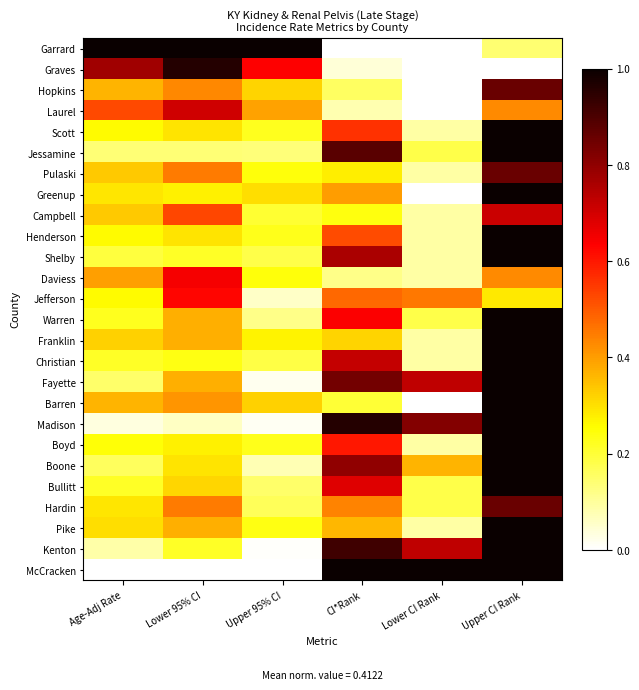

Reading right to left, transcribe all the data shown in this chart.

Garrard: Upper CI Rank=0.1	Lower CI Rank=0.0	CI*Rank=0.0	Upper 95% CI=1.0	Lower 95% CI=1.0	Age-Adj Rate=1.0
Graves: Upper CI Rank=0.0	Lower CI Rank=0.0	CI*Rank=0.0	Upper 95% CI=0.6	Lower 95% CI=1.0	Age-Adj Rate=0.8
Hopkins: Upper CI Rank=0.9	Lower CI Rank=0.0	CI*Rank=0.2	Upper 95% CI=0.3	Lower 95% CI=0.4	Age-Adj Rate=0.4
Laurel: Upper CI Rank=0.4	Lower CI Rank=0.0	CI*Rank=0.1	Upper 95% CI=0.4	Lower 95% CI=0.7	Age-Adj Rate=0.5
Scott: Upper CI Rank=1.0	Lower CI Rank=0.1	CI*Rank=0.6	Upper 95% CI=0.2	Lower 95% CI=0.3	Age-Adj Rate=0.3
Jessamine: Upper CI Rank=1.0	Lower CI Rank=0.2	CI*Rank=0.9	Upper 95% CI=0.1	Lower 95% CI=0.1	Age-Adj Rate=0.1
Pulaski: Upper CI Rank=0.9	Lower CI Rank=0.1	CI*Rank=0.3	Upper 95% CI=0.2	Lower 95% CI=0.5	Age-Adj Rate=0.3
Greenup: Upper CI Rank=1.0	Lower CI Rank=0.0	CI*Rank=0.4	Upper 95% CI=0.3	Lower 95% CI=0.3	Age-Adj Rate=0.3
Campbell: Upper CI Rank=0.7	Lower CI Rank=0.1	CI*Rank=0.2	Upper 95% CI=0.2	Lower 95% CI=0.5	Age-Adj Rate=0.3
Henderson: Upper CI Rank=1.0	Lower CI Rank=0.1	CI*Rank=0.5	Upper 95% CI=0.2	Lower 95% CI=0.3	Age-Adj Rate=0.3
Shelby: Upper CI Rank=1.0	Lower CI Rank=0.1	CI*Rank=0.8	Upper 95% CI=0.2	Lower 95% CI=0.2	Age-Adj Rate=0.2
Daviess: Upper CI Rank=0.4	Lower CI Rank=0.1	CI*Rank=0.1	Upper 95% CI=0.2	Lower 95% CI=0.6	Age-Adj Rate=0.4
Jefferson: Upper CI Rank=0.3	Lower CI Rank=0.5	CI*Rank=0.5	Upper 95% CI=0.1	Lower 95% CI=0.6	Age-Adj Rate=0.3
Warren: Upper CI Rank=1.0	Lower CI Rank=0.2	CI*Rank=0.6	Upper 95% CI=0.1	Lower 95% CI=0.4	Age-Adj Rate=0.2
Franklin: Upper CI Rank=1.0	Lower CI Rank=0.1	CI*Rank=0.3	Upper 95% CI=0.3	Lower 95% CI=0.4	Age-Adj Rate=0.3
Christian: Upper CI Rank=1.0	Lower CI Rank=0.1	CI*Rank=0.7	Upper 95% CI=0.2	Lower 95% CI=0.2	Age-Adj Rate=0.2
Fayette: Upper CI Rank=1.0	Lower CI Rank=0.7	CI*Rank=0.8	Upper 95% CI=0.0	Lower 95% CI=0.4	Age-Adj Rate=0.2
Barren: Upper CI Rank=1.0	Lower CI Rank=0.0	CI*Rank=0.2	Upper 95% CI=0.3	Lower 95% CI=0.4	Age-Adj Rate=0.4
Madison: Upper CI Rank=1.0	Lower CI Rank=0.8	CI*Rank=1.0	Upper 95% CI=0.0	Lower 95% CI=0.1	Age-Adj Rate=0.0
Boyd: Upper CI Rank=1.0	Lower CI Rank=0.1	CI*Rank=0.6	Upper 95% CI=0.2	Lower 95% CI=0.3	Age-Adj Rate=0.2
Boone: Upper CI Rank=1.0	Lower CI Rank=0.4	CI*Rank=0.8	Upper 95% CI=0.1	Lower 95% CI=0.3	Age-Adj Rate=0.2
Bullitt: Upper CI Rank=1.0	Lower CI Rank=0.2	CI*Rank=0.7	Upper 95% CI=0.1	Lower 95% CI=0.3	Age-Adj Rate=0.2
Hardin: Upper CI Rank=0.9	Lower CI Rank=0.2	CI*Rank=0.4	Upper 95% CI=0.2	Lower 95% CI=0.5	Age-Adj Rate=0.3
Pike: Upper CI Rank=1.0	Lower CI Rank=0.1	CI*Rank=0.4	Upper 95% CI=0.2	Lower 95% CI=0.4	Age-Adj Rate=0.3
Kenton: Upper CI Rank=1.0	Lower CI Rank=0.7	CI*Rank=0.9	Upper 95% CI=0.0	Lower 95% CI=0.2	Age-Adj Rate=0.1
McCracken: Upper CI Rank=1.0	Lower CI Rank=1.0	CI*Rank=1.0	Upper 95% CI=0.0	Lower 95% CI=0.0	Age-Adj Rate=0.0